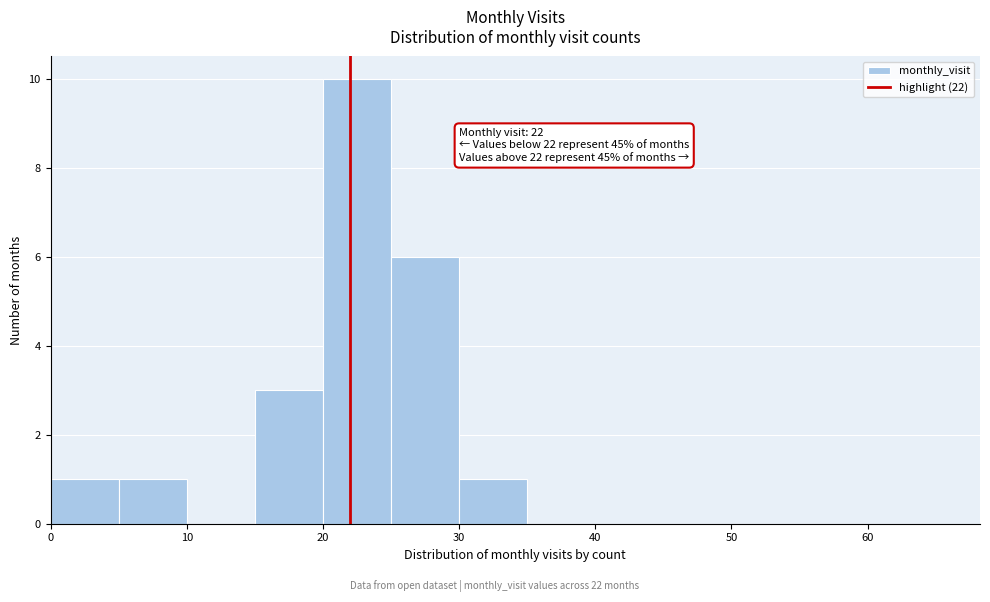

Over which range of the x-axis is the bar tallest?

20 to 25